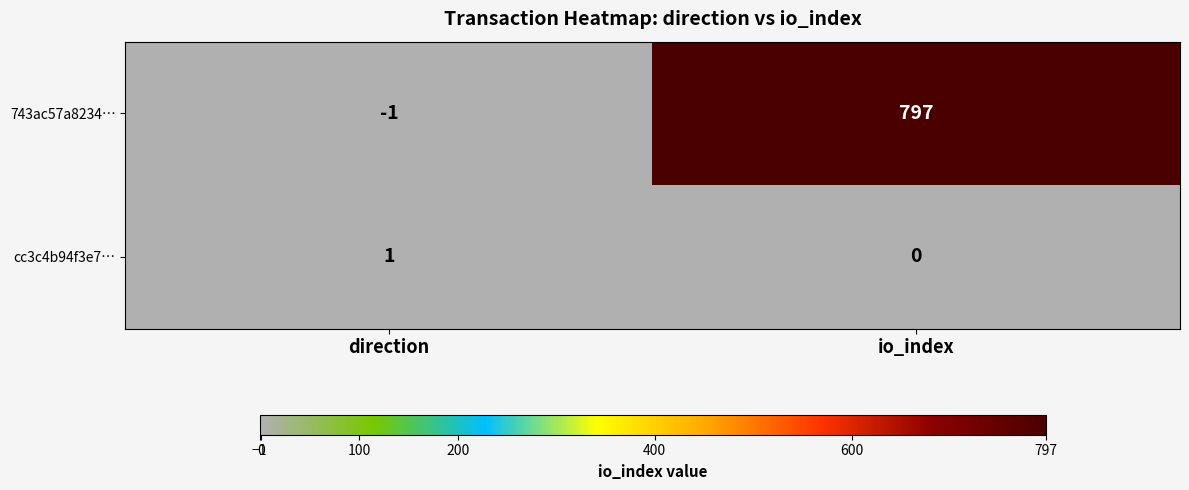

Reading right to left, transcribe all the data shown in this chart.

743ac57a8234…: io_index=797	direction=-1
cc3c4b94f3e7…: io_index=0	direction=1